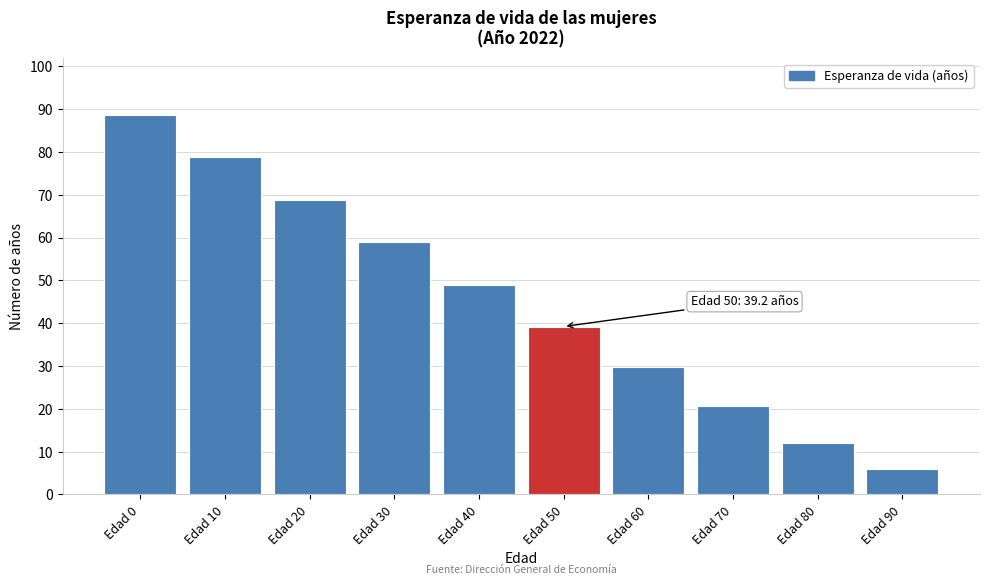

Reading right to left, extract all data points from this chart.

5.9	12.1	20.6	29.9	39.2	49.0	58.9	68.8	78.7	88.5